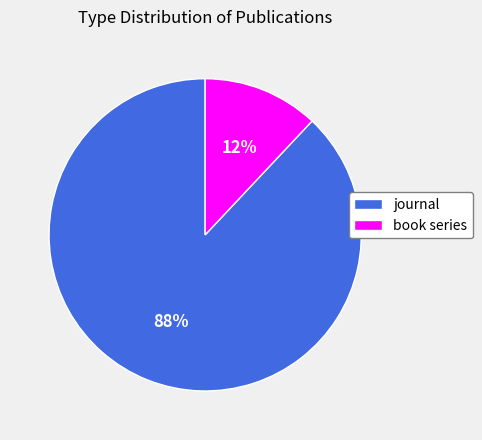

To the nearest percent, what is the average slice percentage?

50%